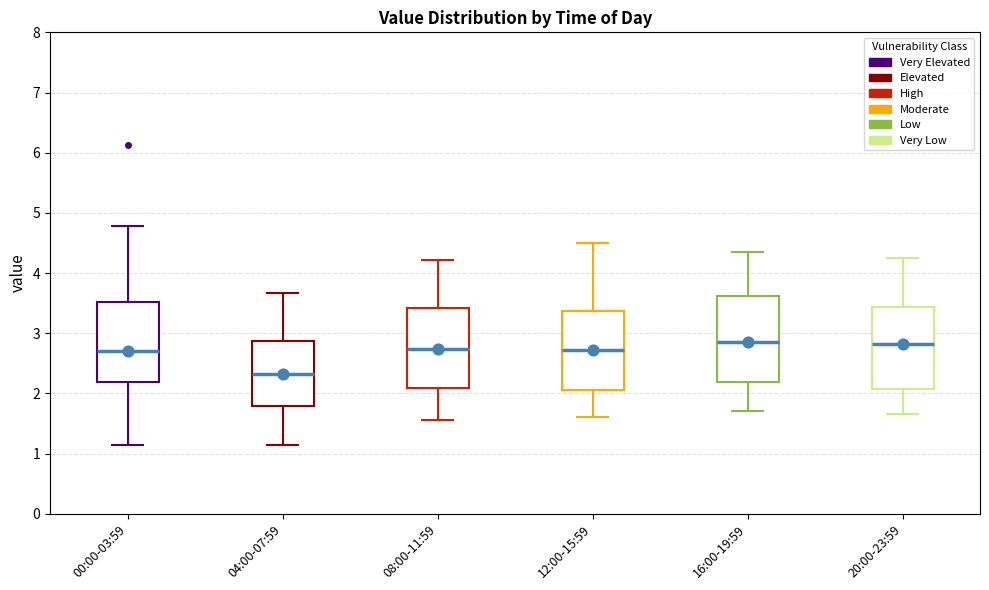

Where does the lower whisker of the box for 16:00-19:59 end on the y-axis? The values are not printed on the chart, so give them approximately, as read against the axis.

1.7